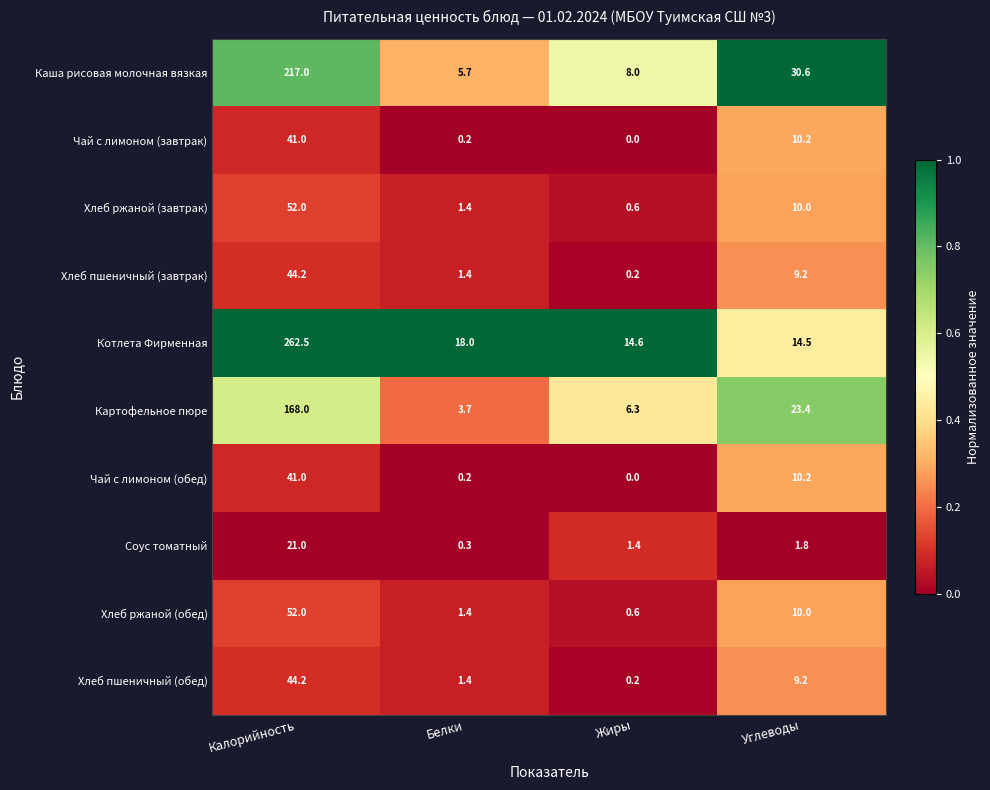

The value of Картофельное пюре at Белки is 3.7. True or false?

True